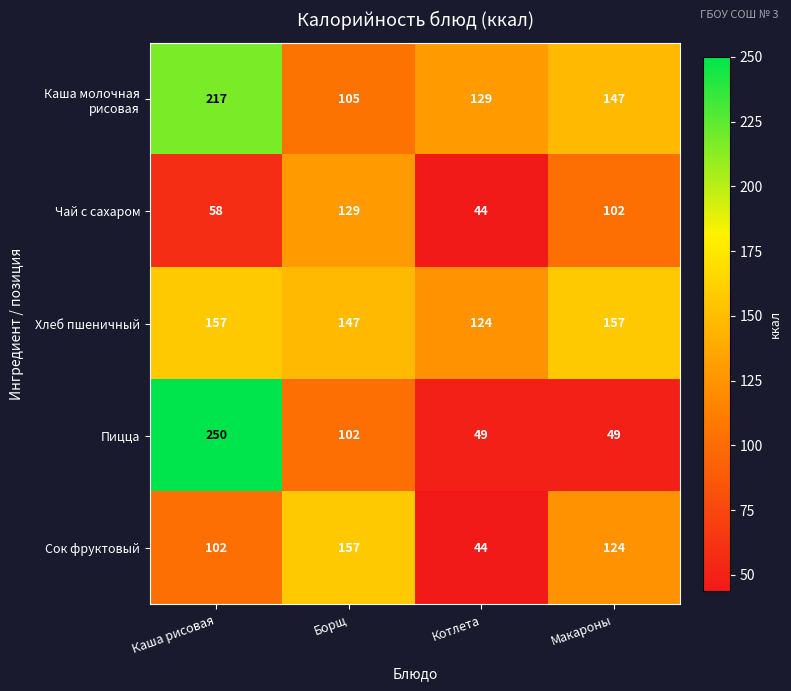

At which category is the sum across all series the highest?

Каша рисовая